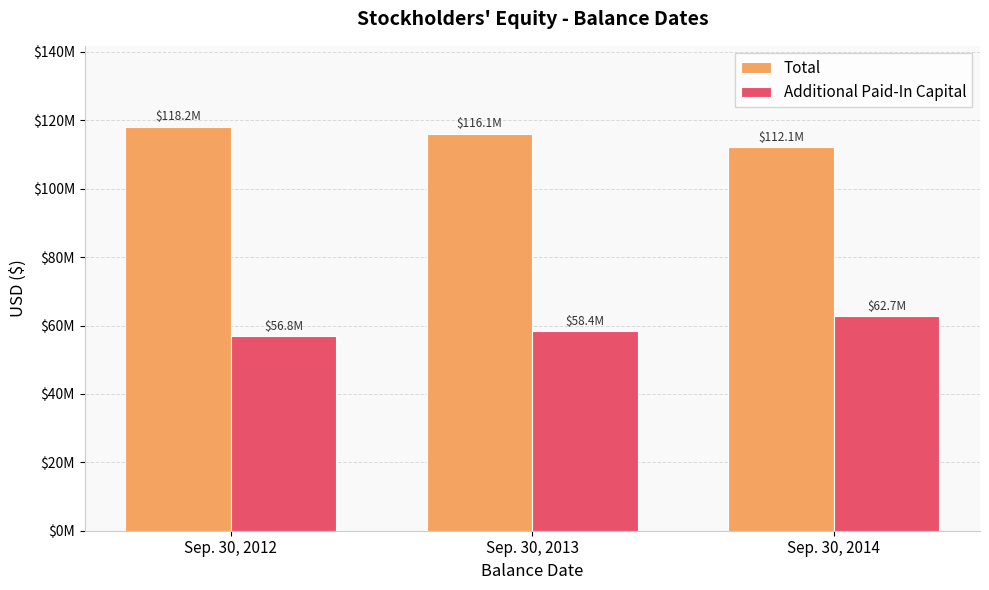

Reading left to right, extract all data points from this chart.

Total: 118167172	116058066	112116136
Additional Paid-In Capital: 56849475	58402572	62739343